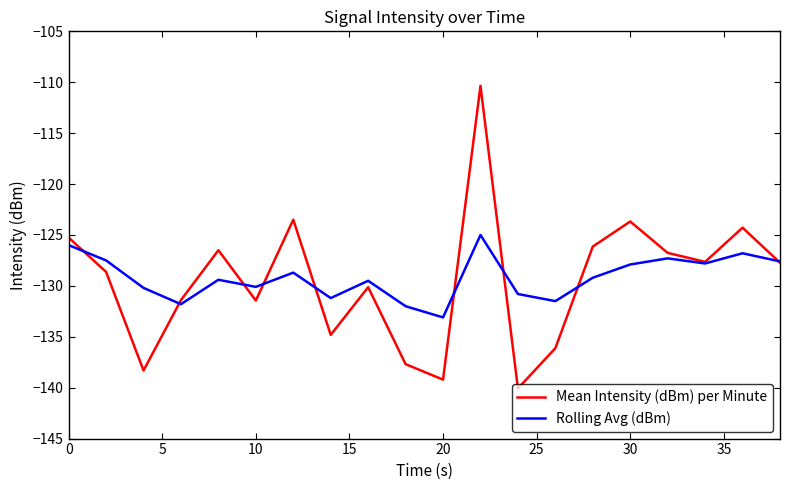

Does the chart have visible grid lines?

No